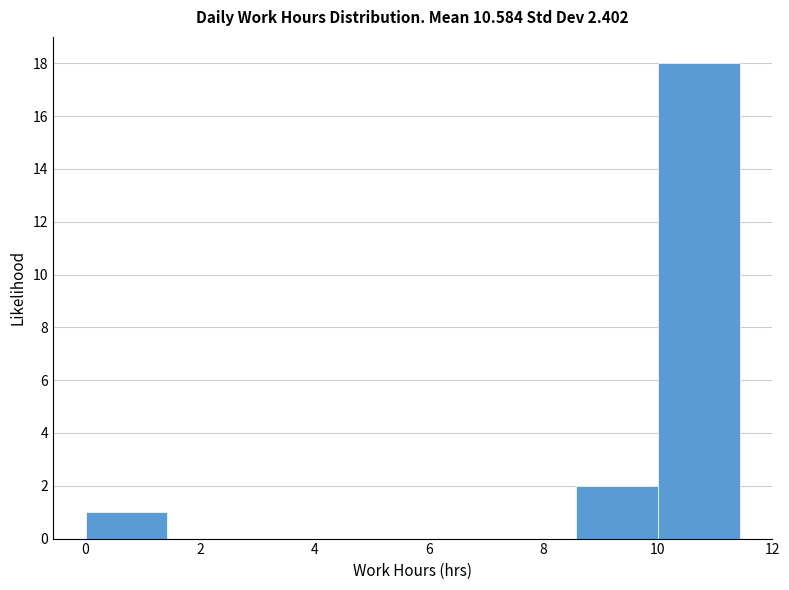

Reading left to right, list every bar in this chart as the range it spans on the x-axis followed by its height. Neither the bar edges nor the heights are printed on the chart, so give them approximately, as read against the axes.

0.0 to 1.4: 1
1.4 to 2.8: 0
2.8 to 4.2: 0
4.2 to 5.8: 0
5.8 to 7.2: 0
7.2 to 8.6: 0
8.6 to 10.0: 2
10.0 to 11.4: 18